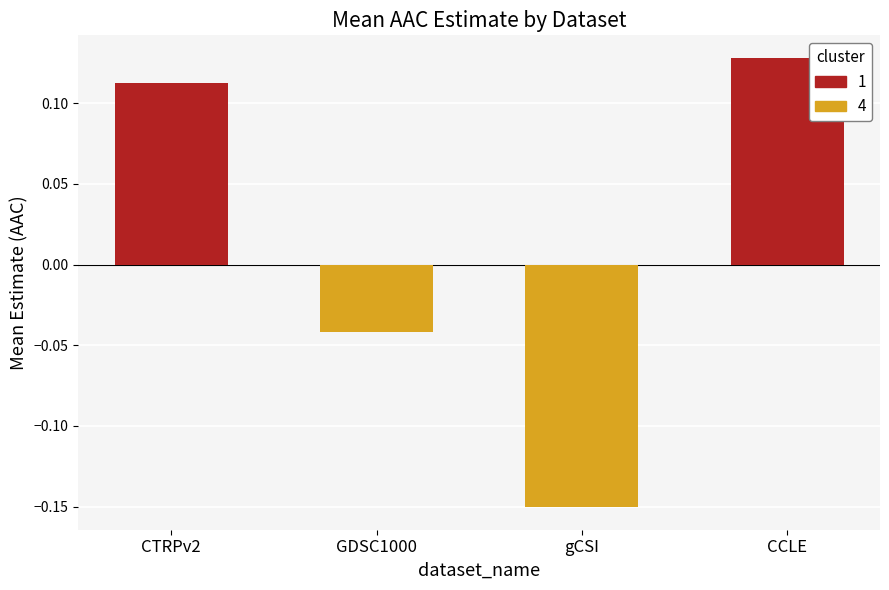

Which series has the largest total across all categories?

1